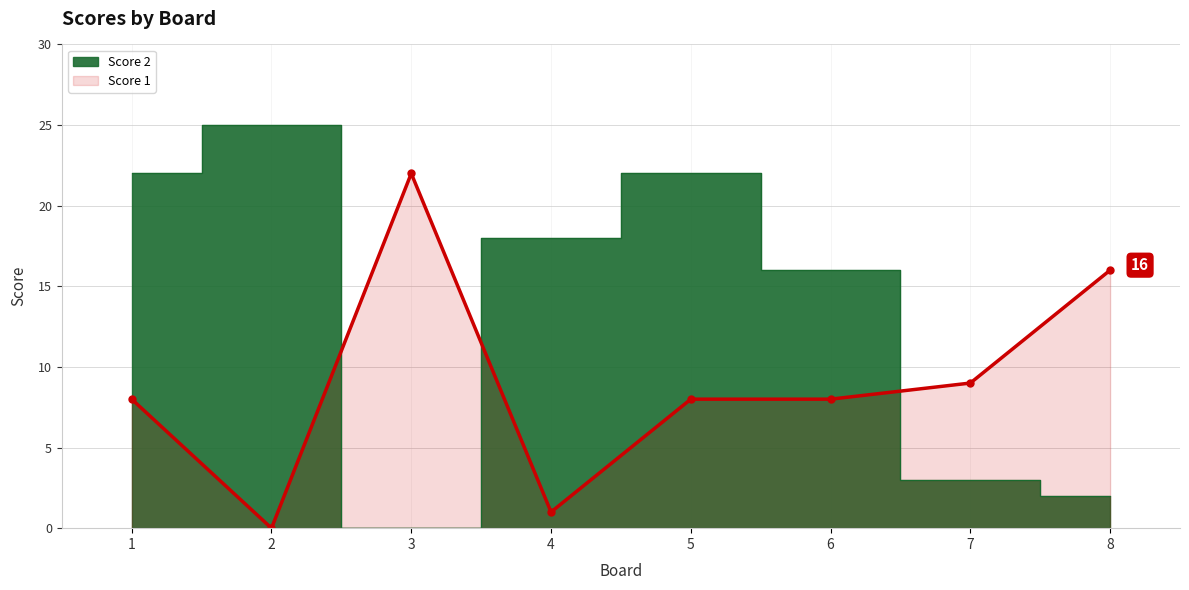

What is the sum of the values at 4 and 2?

1